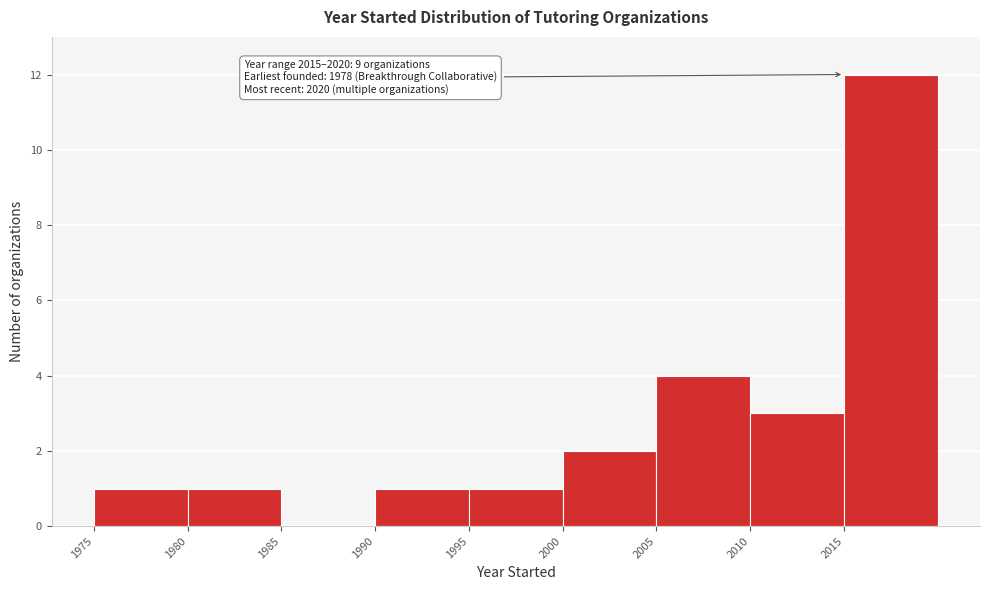

Over which range of the x-axis is the bar tallest?

2015 to 2020